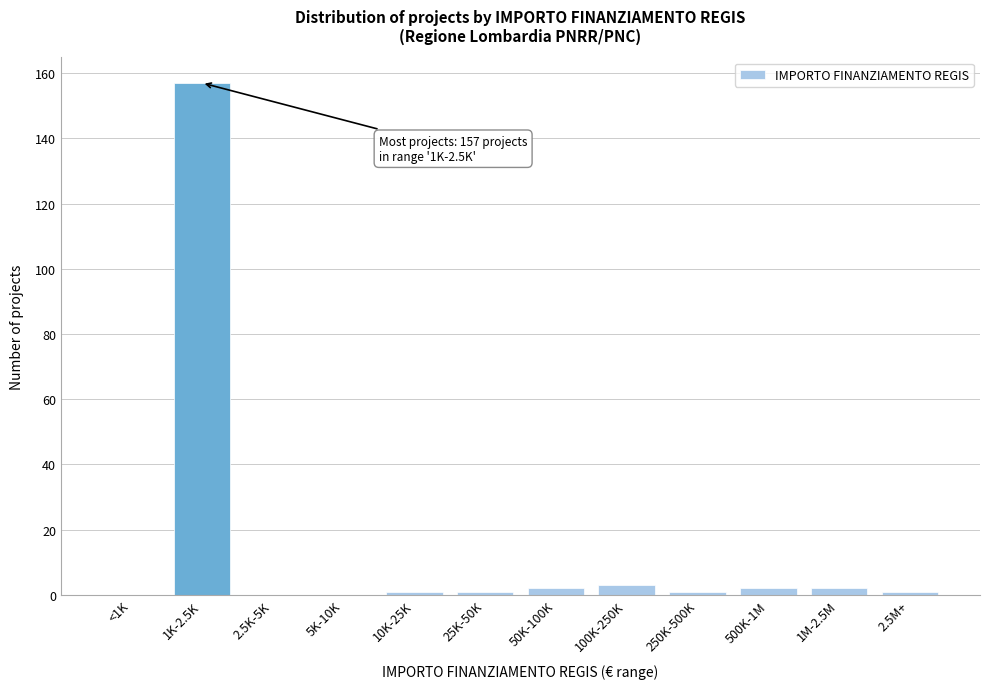

Reading right to left, extract all data points from this chart.

2.5M+=1	1M-2.5M=2	500K-1M=2	250K-500K=1	100K-250K=3	50K-100K=2	25K-50K=1	10K-25K=1	5K-10K=0	2.5K-5K=0	1K-2.5K=157	<1K=0